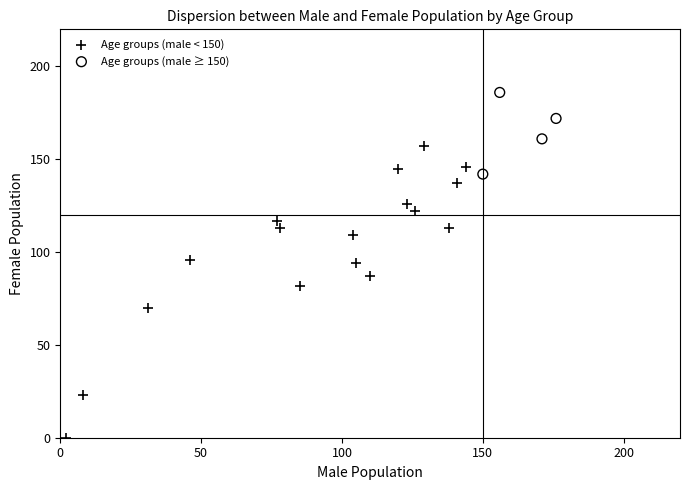

Which series has the largest Y range (max minus min)?

Age groups (male < 150)